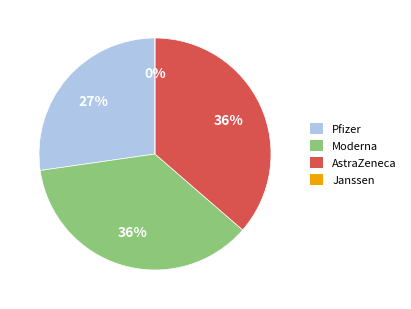

What is the smallest slice in the pie chart?

Janssen